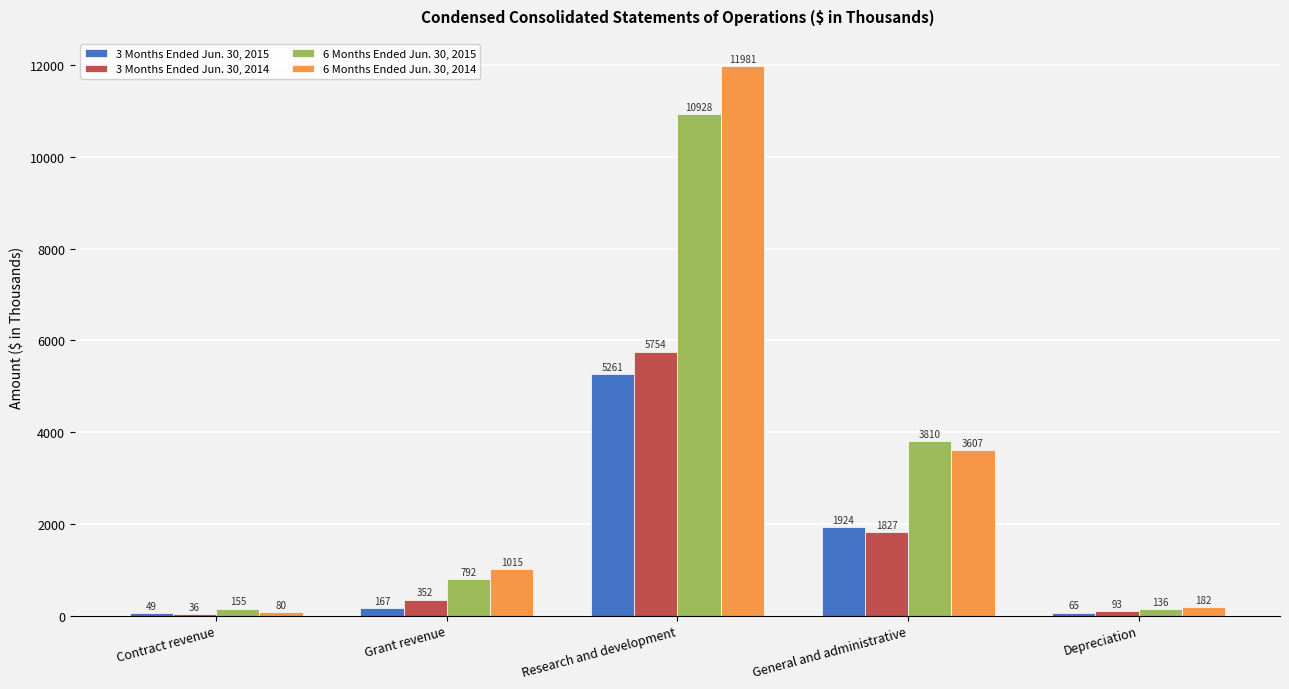

What is the total value across all series at General and administrative?

11168